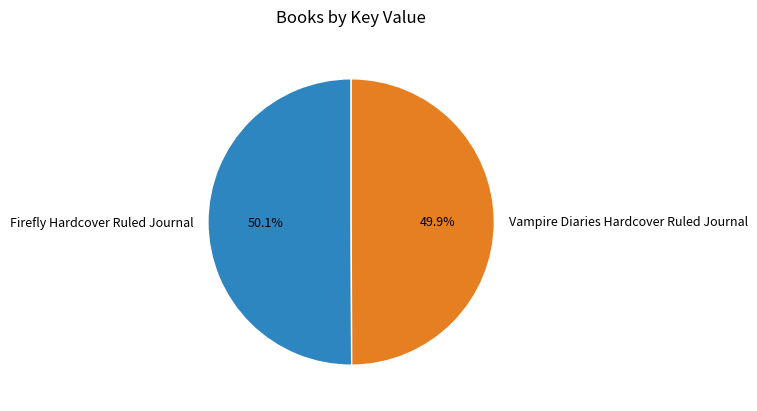

To the nearest percent, what percentage of the pie is Firefly Hardcover Ruled Journal?

50%